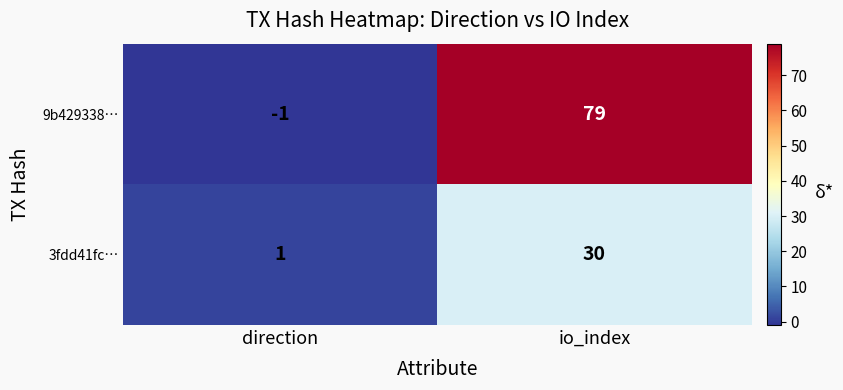

What is the approximate value of 9b429338… at io_index, to the nearest 5?

80